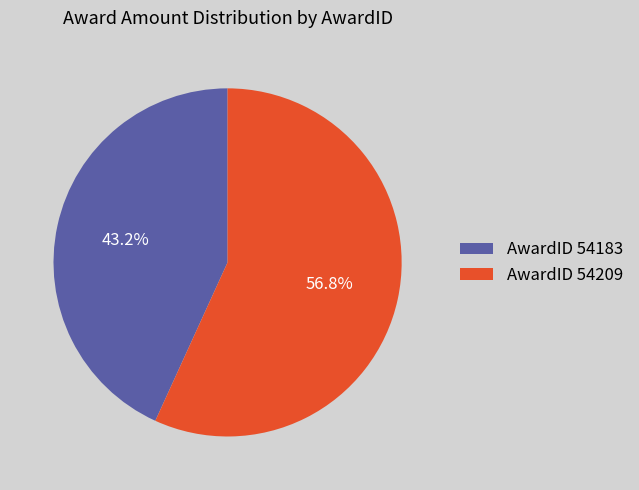

Rank the categories by value from highest to lowest.

AwardID 54209, AwardID 54183